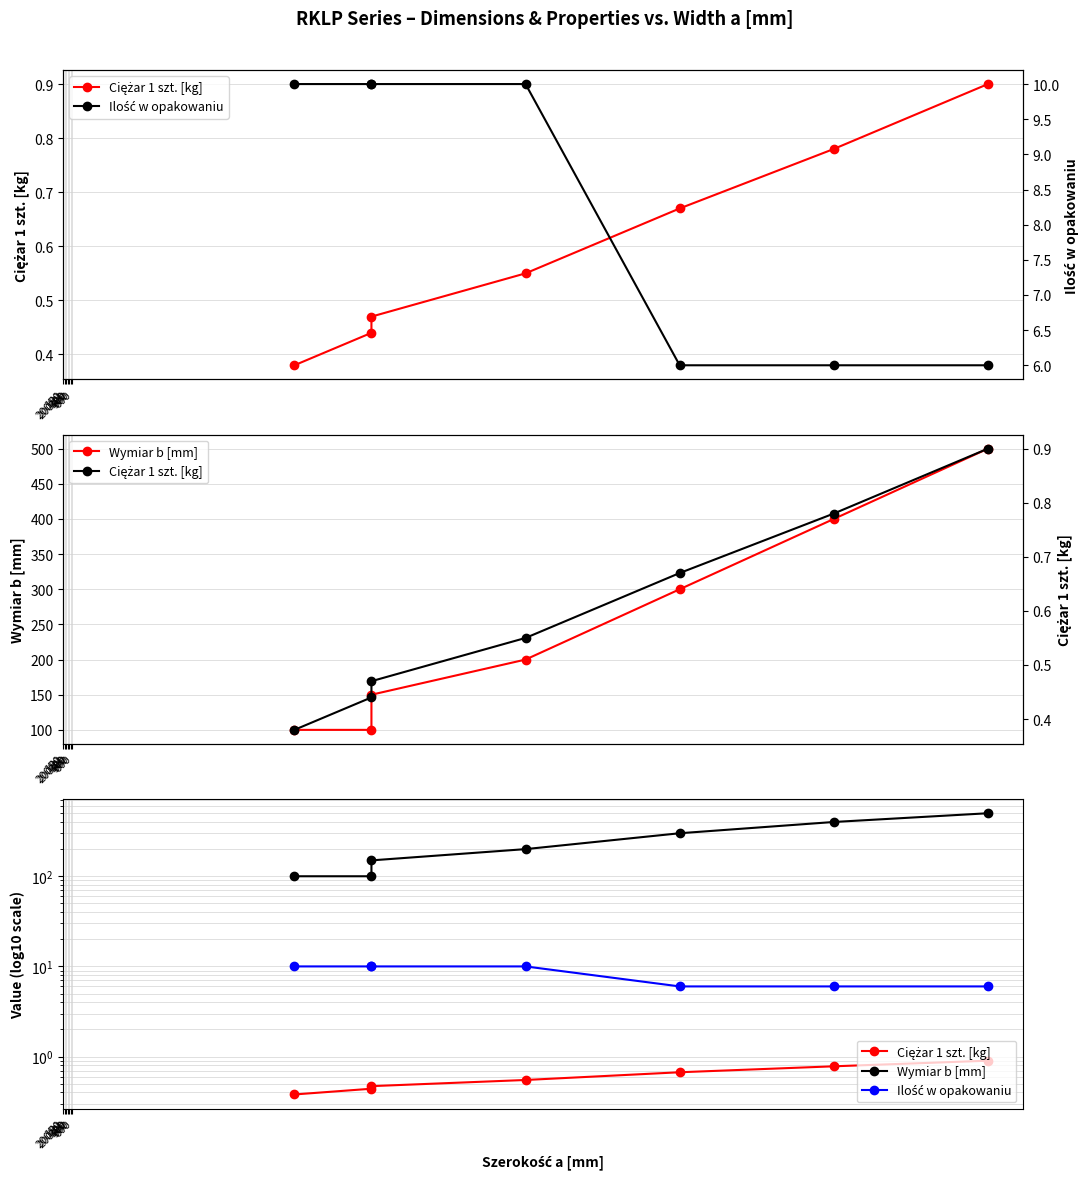

Does the chart display data point markers on the line(s)?

Yes